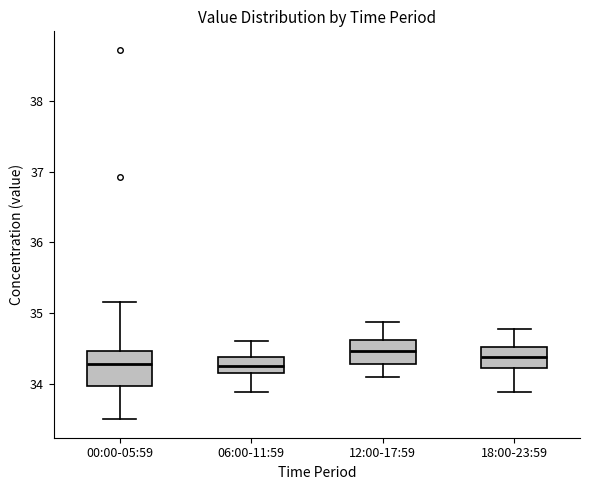

Where does the upper whisker of the box for 00:00-05:59 end on the y-axis? The values are not printed on the chart, so give them approximately, as read against the axis.

35.2